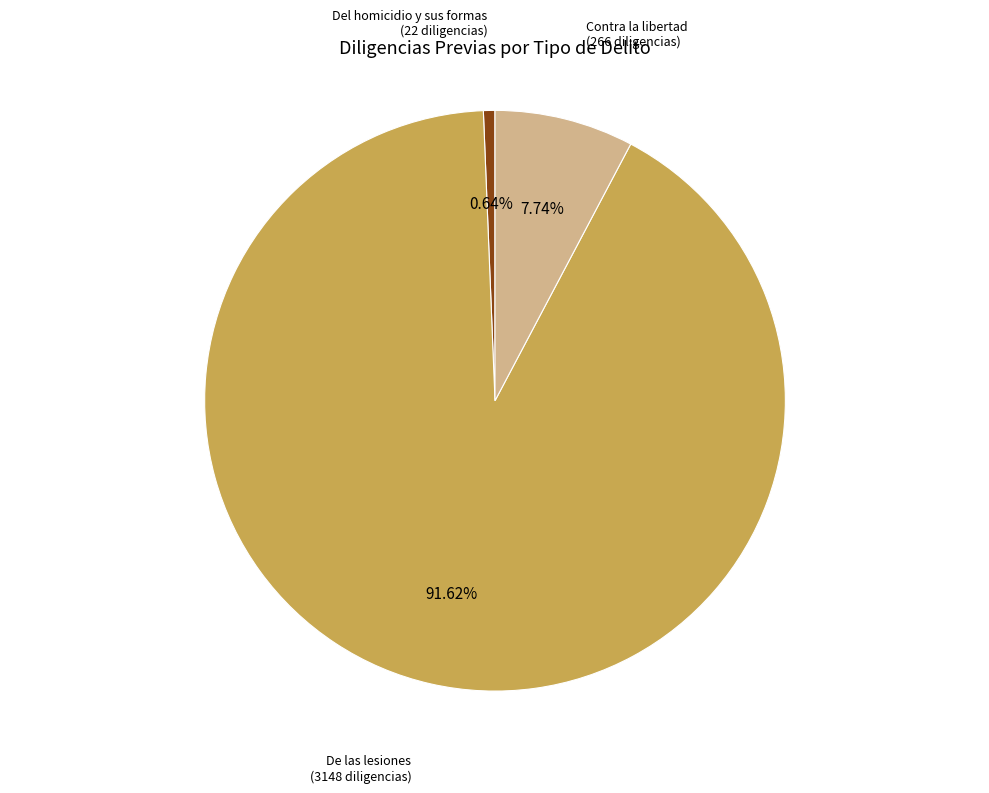

Is there any slice that represents more than half of the pie?

Yes